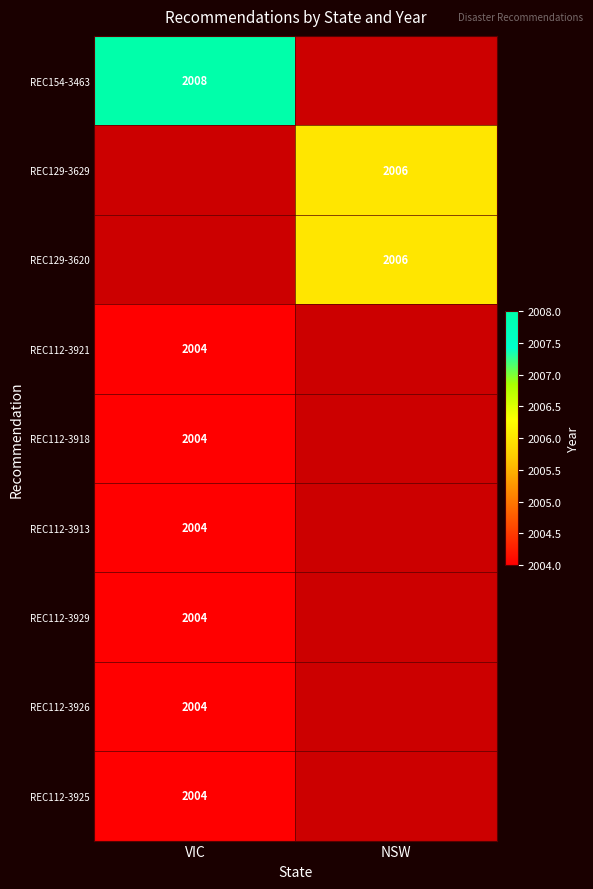

Is it true that REC154-3463 equals 2008 at VIC?

True